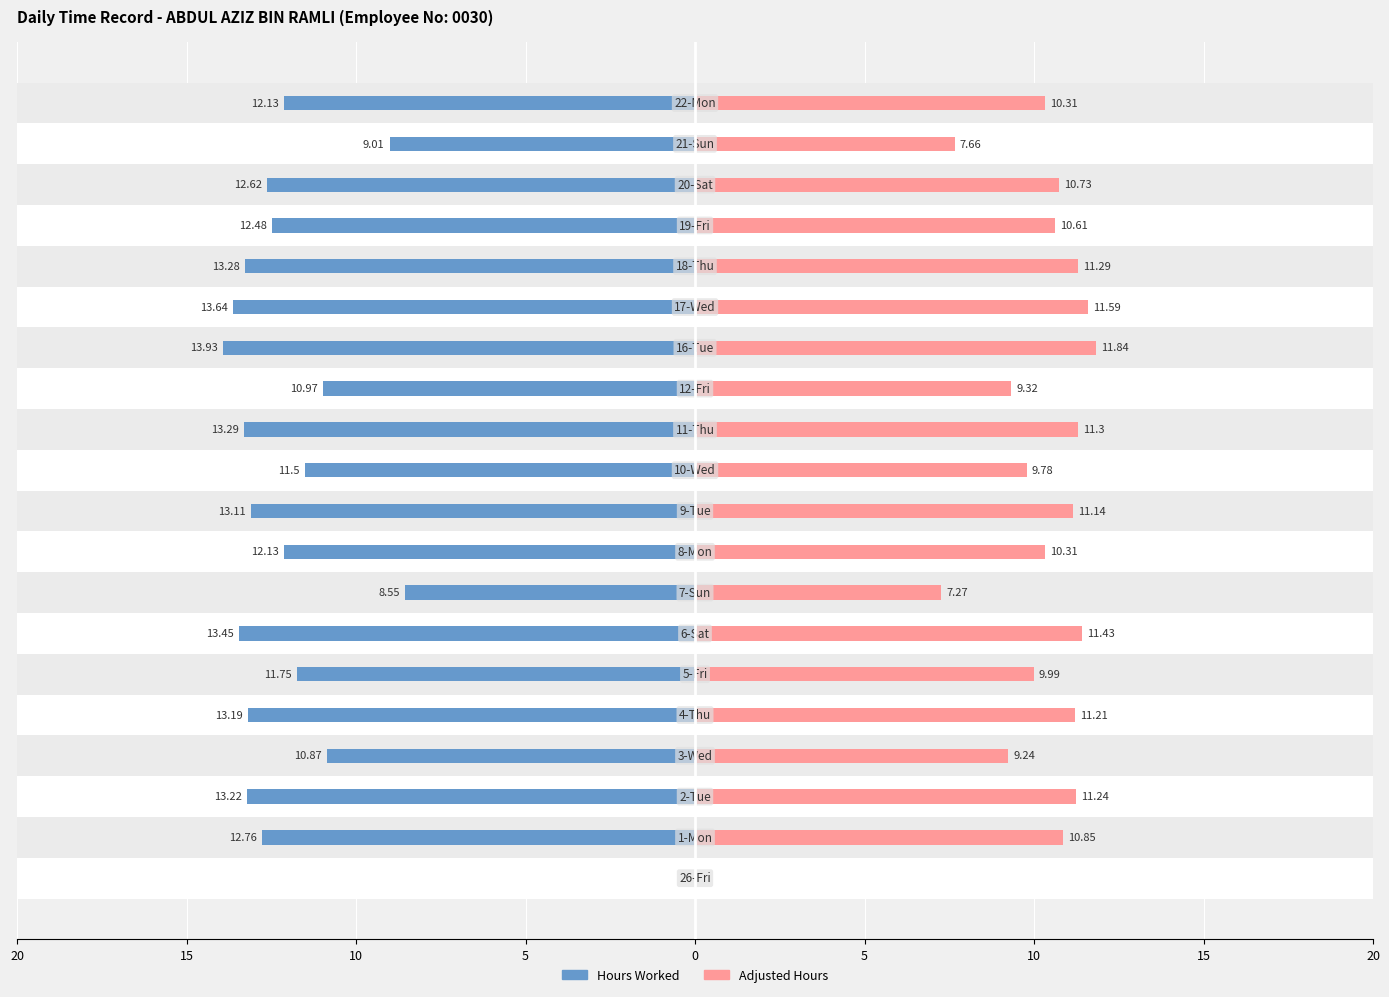

Count the number of data series in this chart.

2